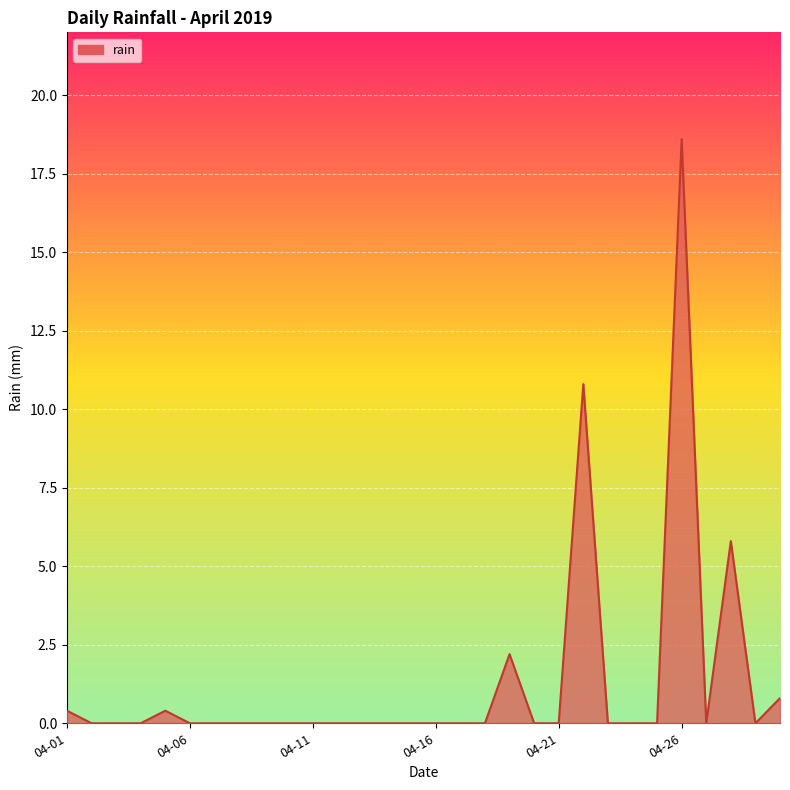

What is the average value?

1.3